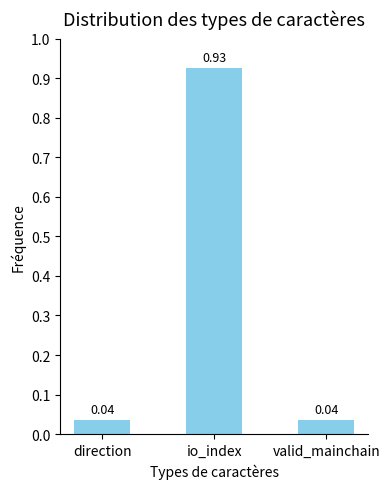

At which category does the chart reach its peak across all series?

io_index